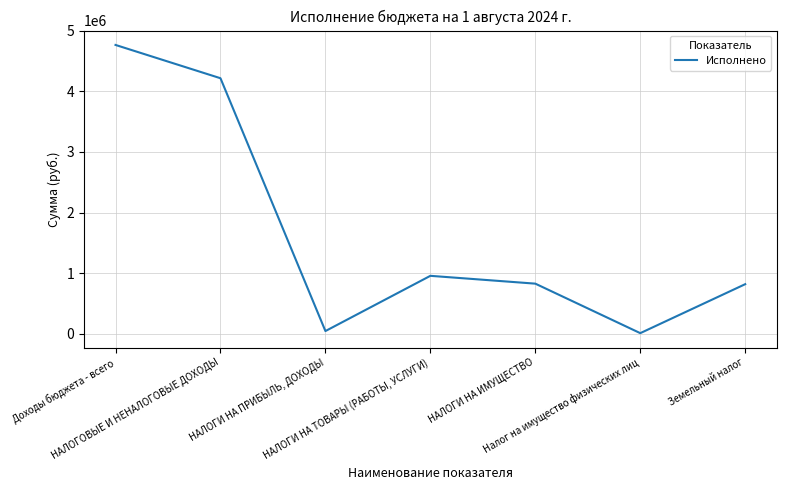

True or false: the data has more than 0 interior local peaks.

True